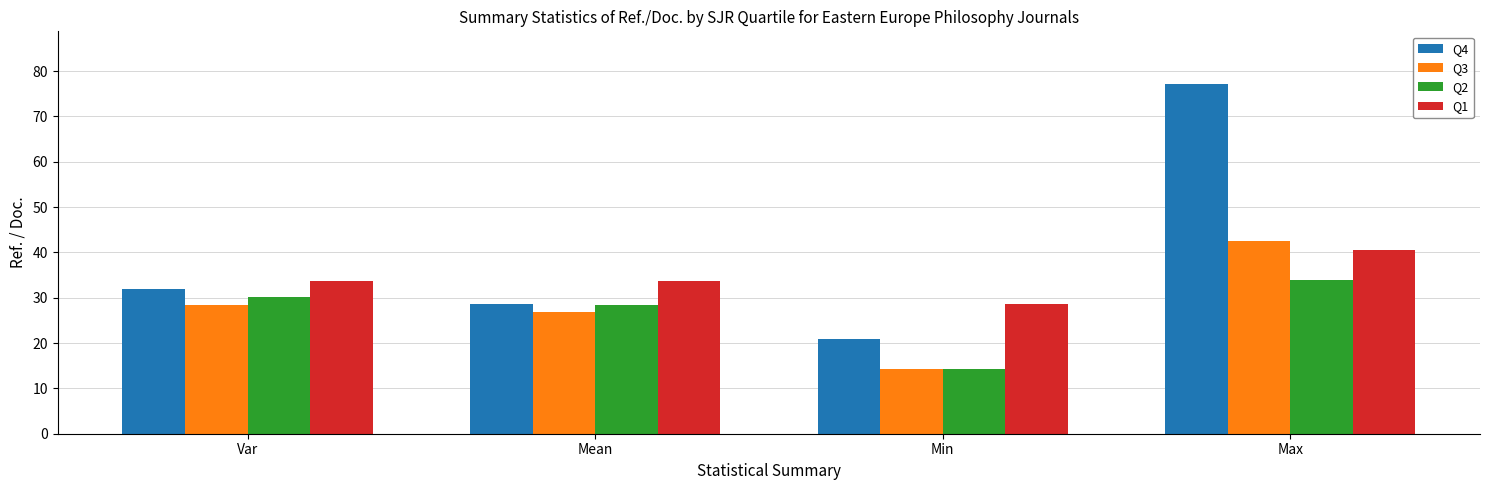

Which series has the largest range (max minus min)?

Q4